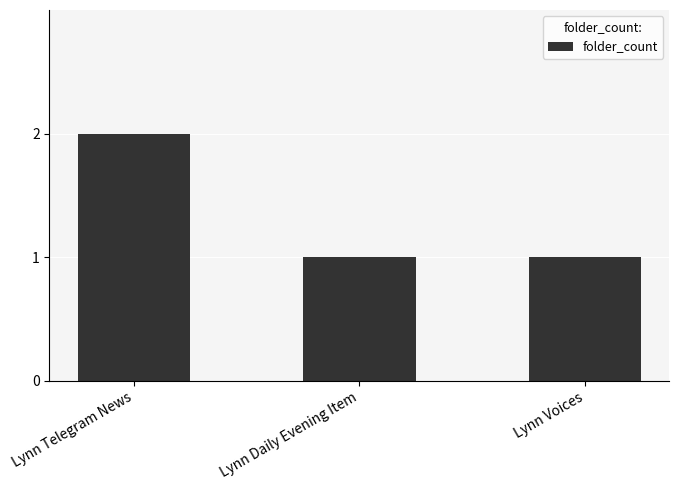

Reading left to right, list all the values displayed in this chart.

Lynn Telegram News=2	Lynn Daily Evening Item=1	Lynn Voices=1